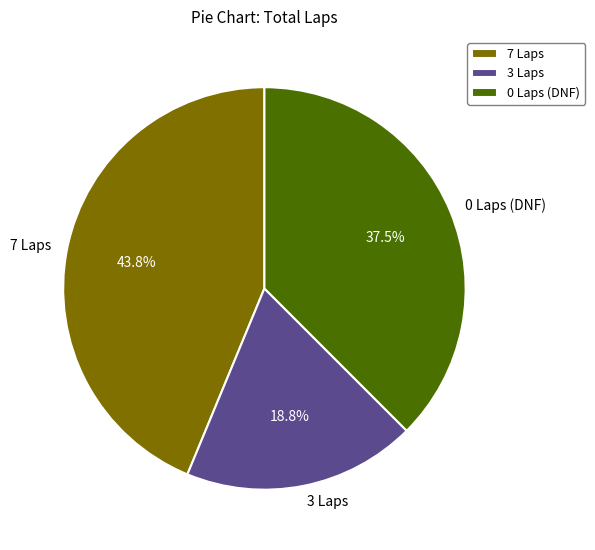

Between 3 Laps and 0 Laps (DNF), which is larger?

0 Laps (DNF)